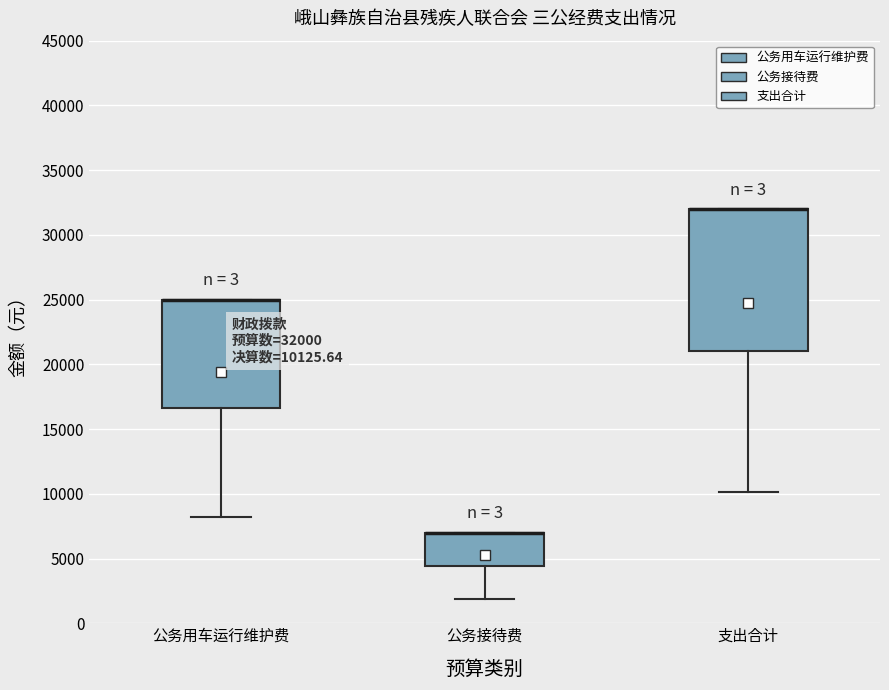

Comparing the boxes themselves (not the whiskers), which one is the tallest?

支出合计